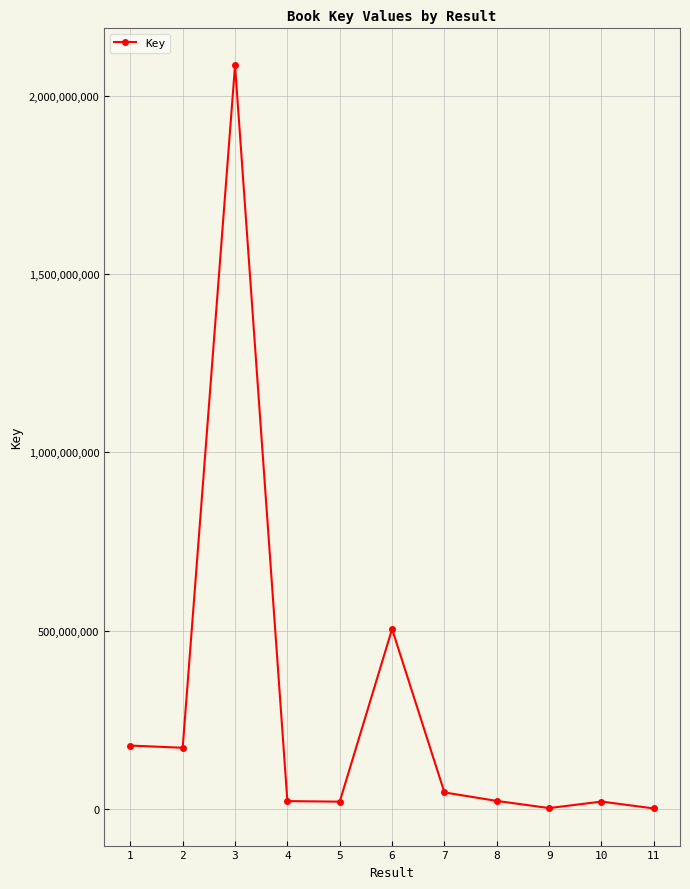

True or false: there are more than 0 points higher than both neighbors.

True